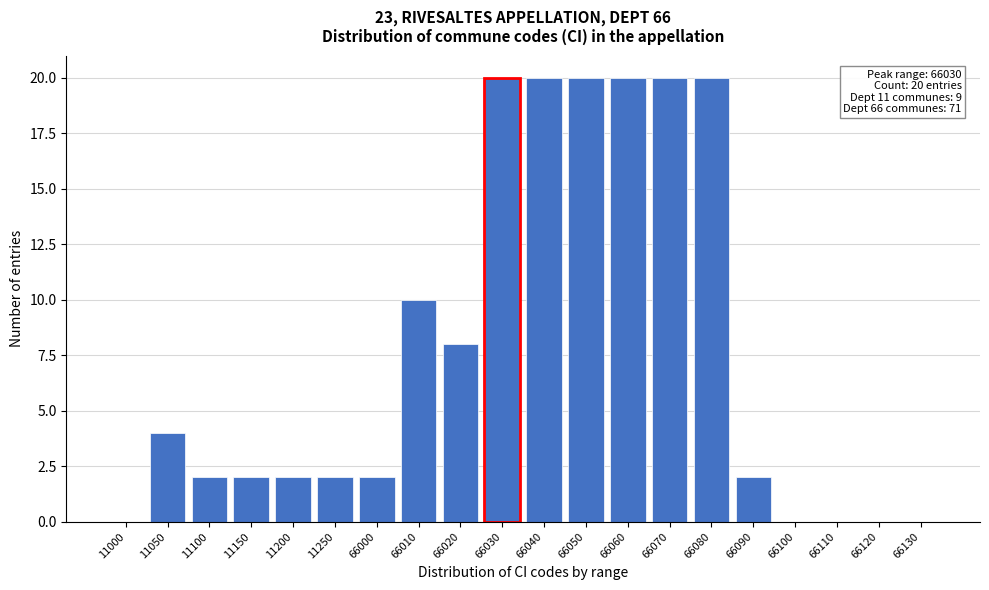

Reading right to left, what are all the values shown in this chart?

66130=0	66120=0	66110=0	66100=0	66090=2	66080=20	66070=20	66060=20	66050=20	66040=20	66030=20	66020=8	66010=10	66000=2	11250=2	11200=2	11150=2	11100=2	11050=4	11000=0